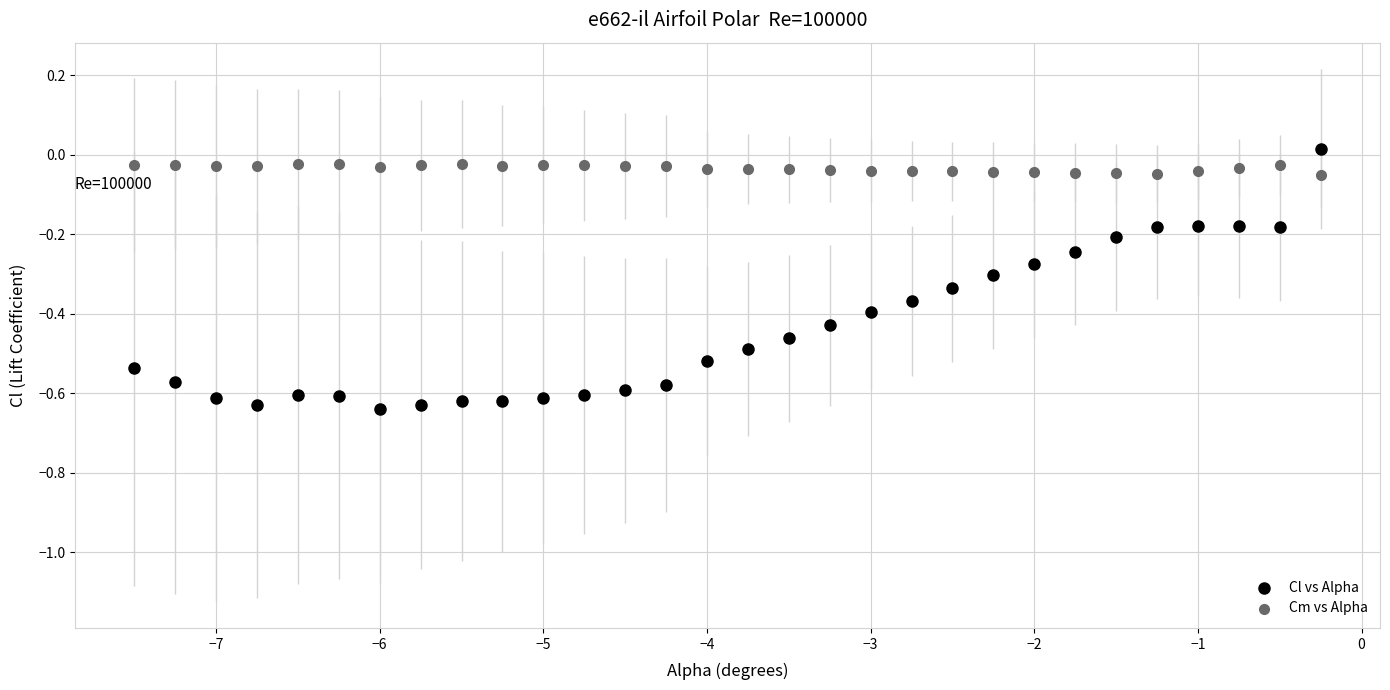

Which series has the largest Y range (max minus min)?

Cl vs Alpha